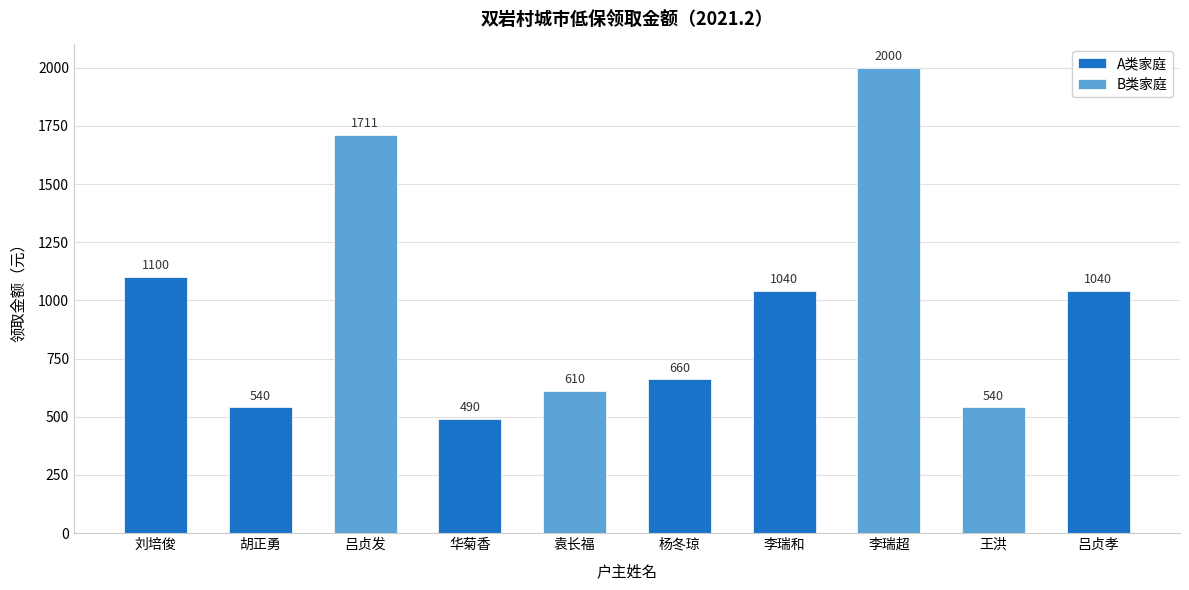

What is the change in value from 李瑞和 to 李瑞超?

+960